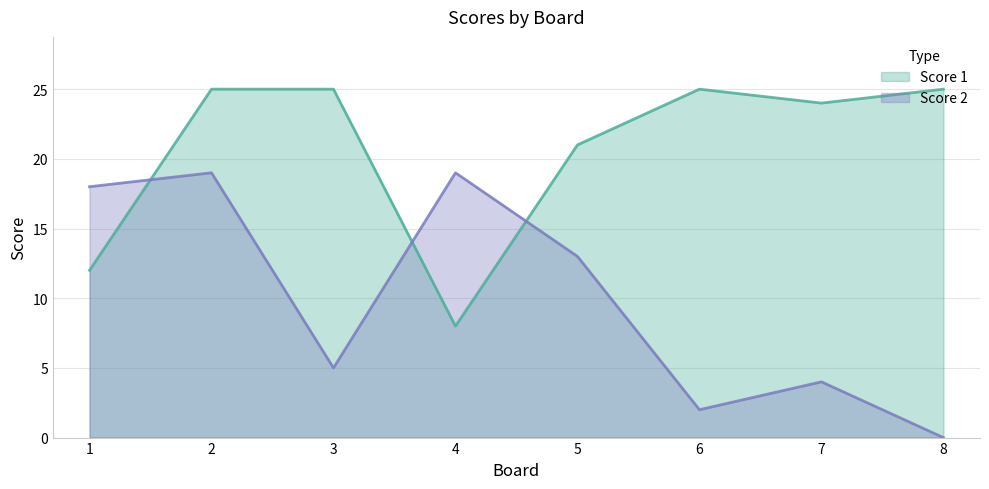

Reading left to right, list all the values displayed in this chart.

Score 1: 1=12	2=25	3=25	4=8	5=21	6=25	7=24	8=25
Score 2: 1=18	2=19	3=5	4=19	5=13	6=2	7=4	8=0